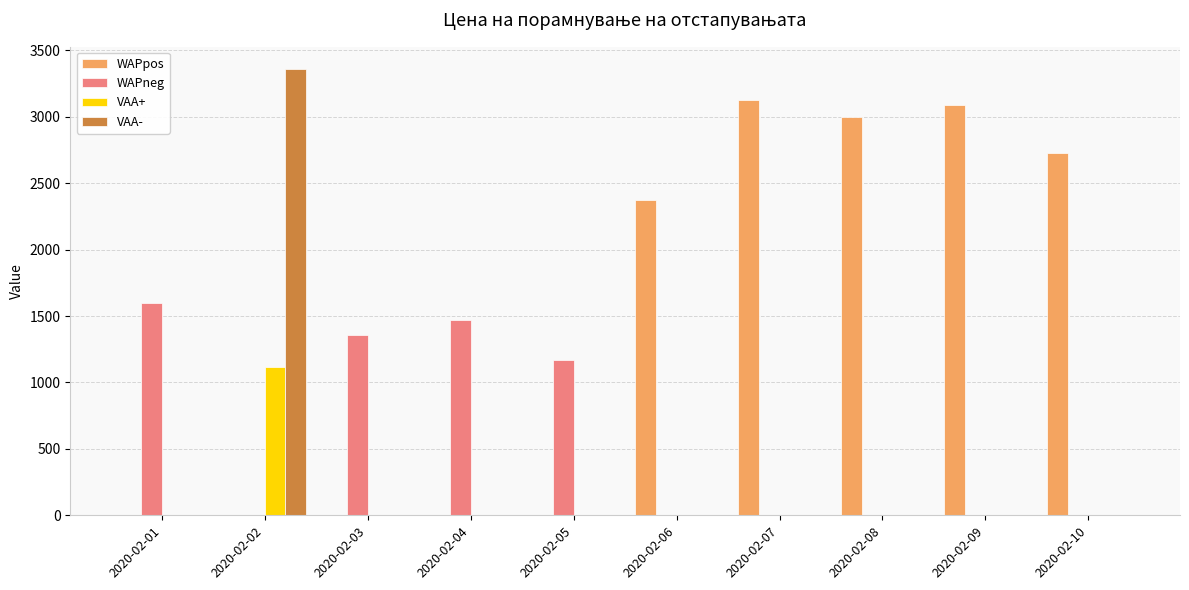

Is it true that VAA+ equals 1502.0 at 2020-02-02?

False